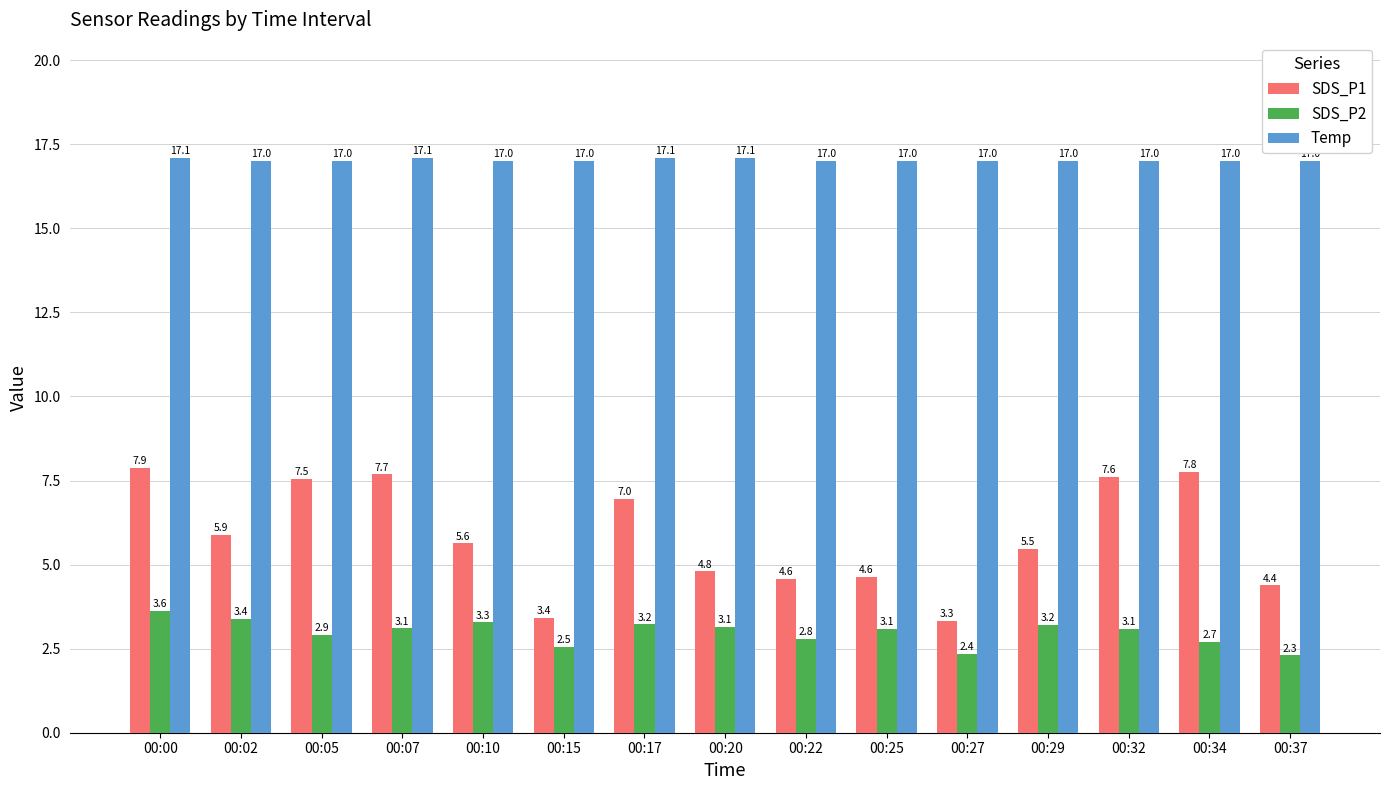

What is the approximate value of SDS_P1 at 00:22?

4.6